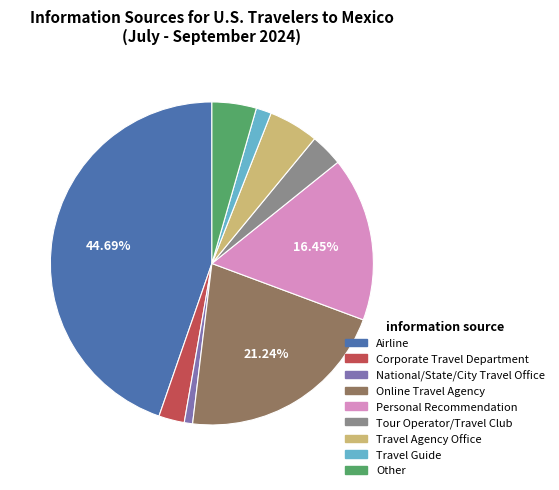

Is it true that Personal Recommendation is 5% of the pie?

False